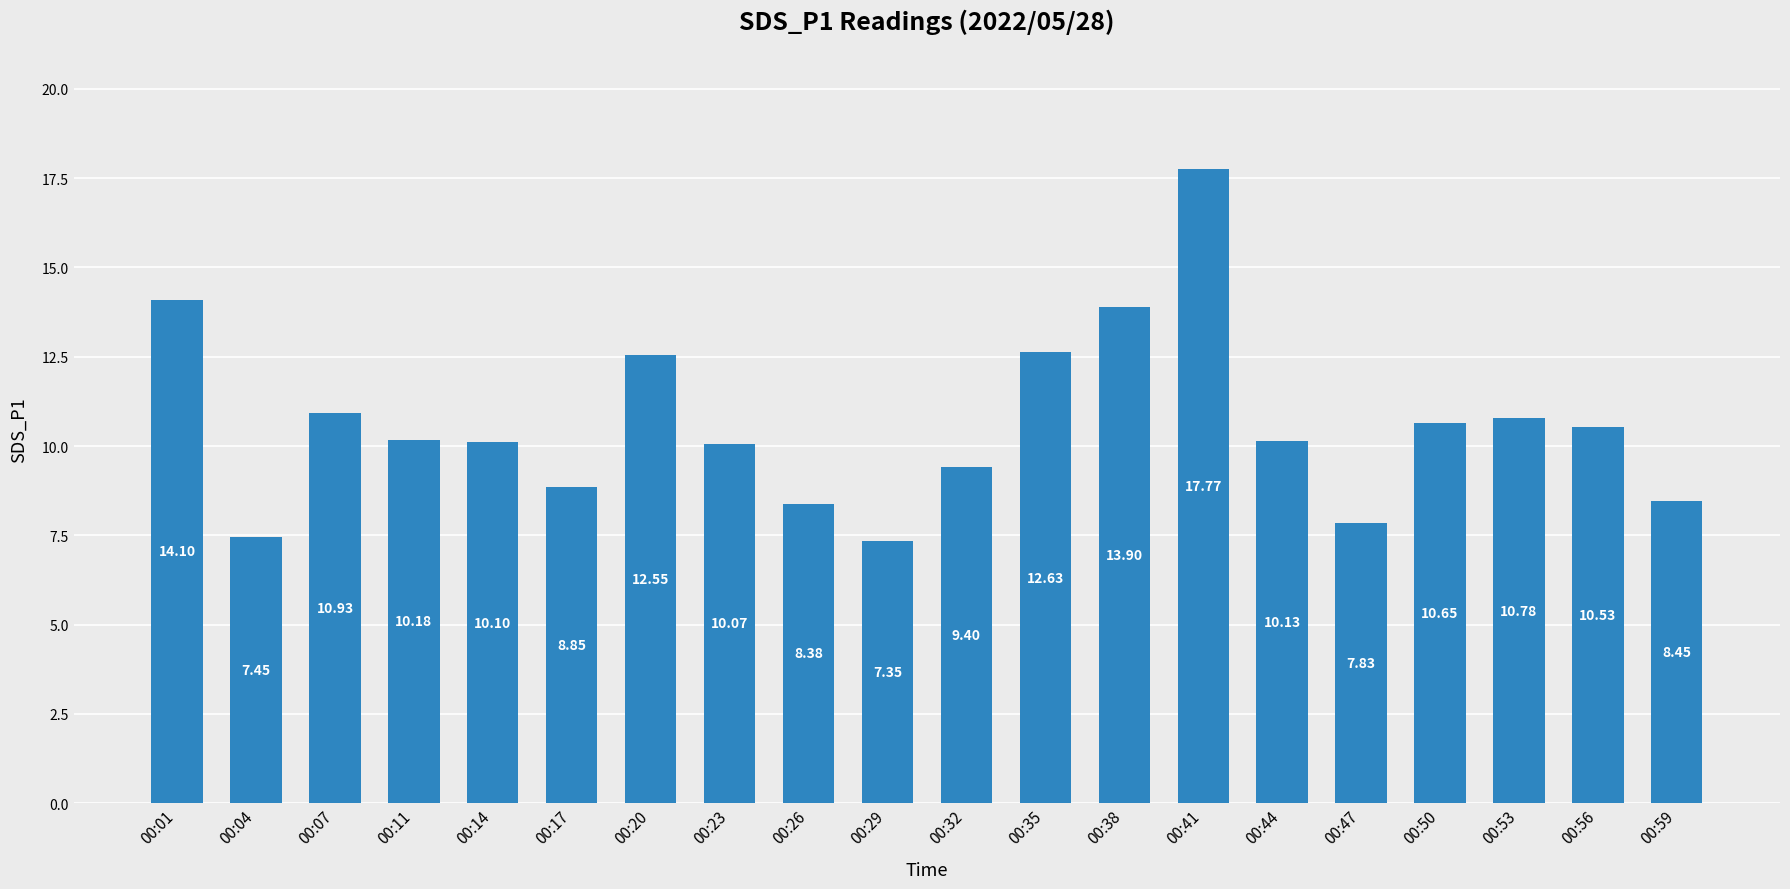

True or false: the data shows 10.7 at 00:50.

True